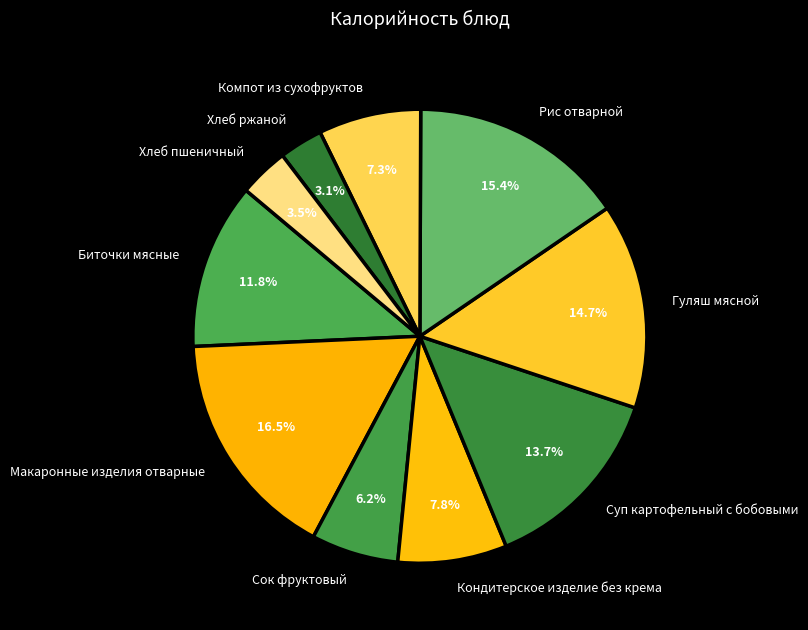

To the nearest percent, what is the difference between the Макаронные изделия отварные and Сок фруктовый slice percentages?

10%